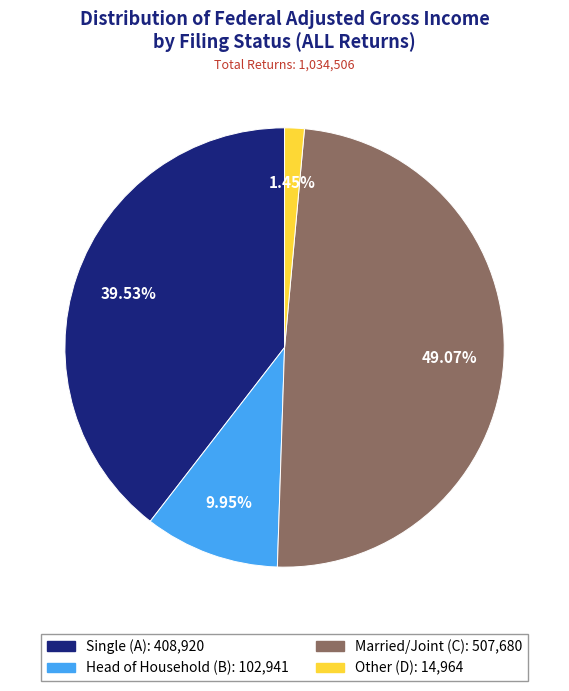

Does Single (A) represent more than half of the total?

No